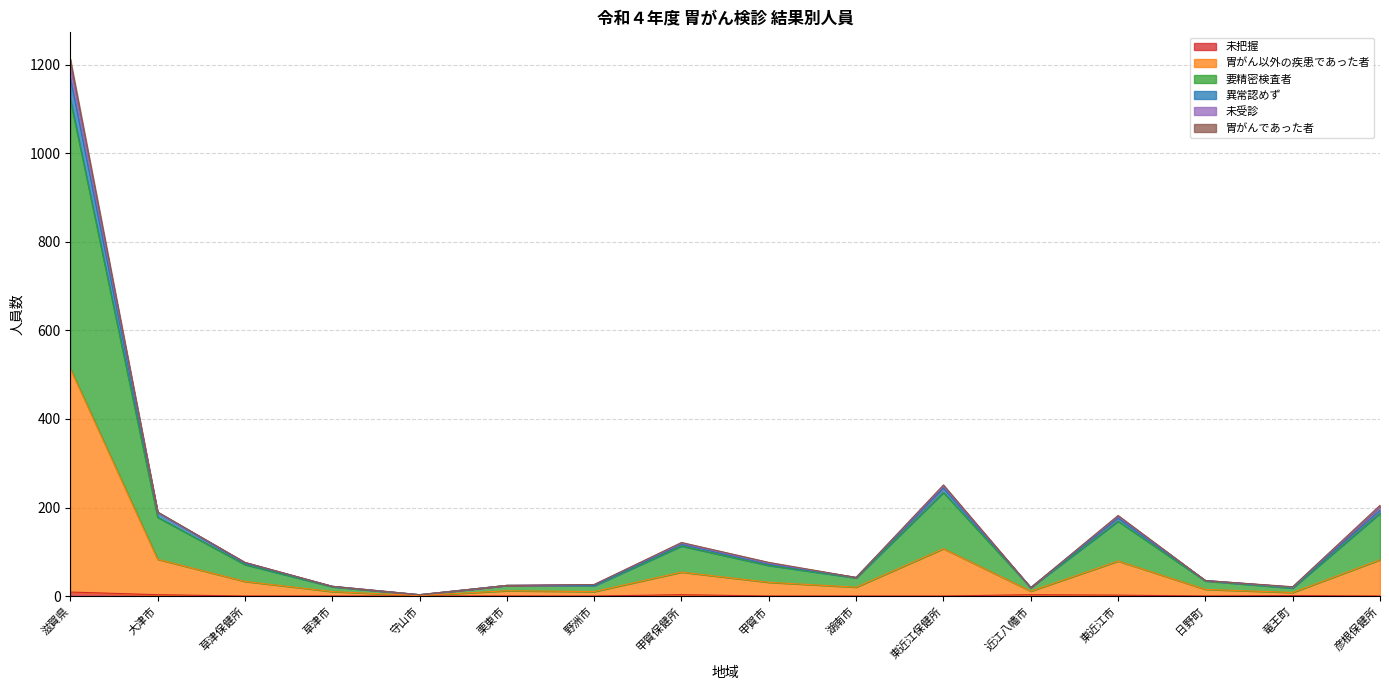

Which series has the largest total across all categories?

要精密検査者